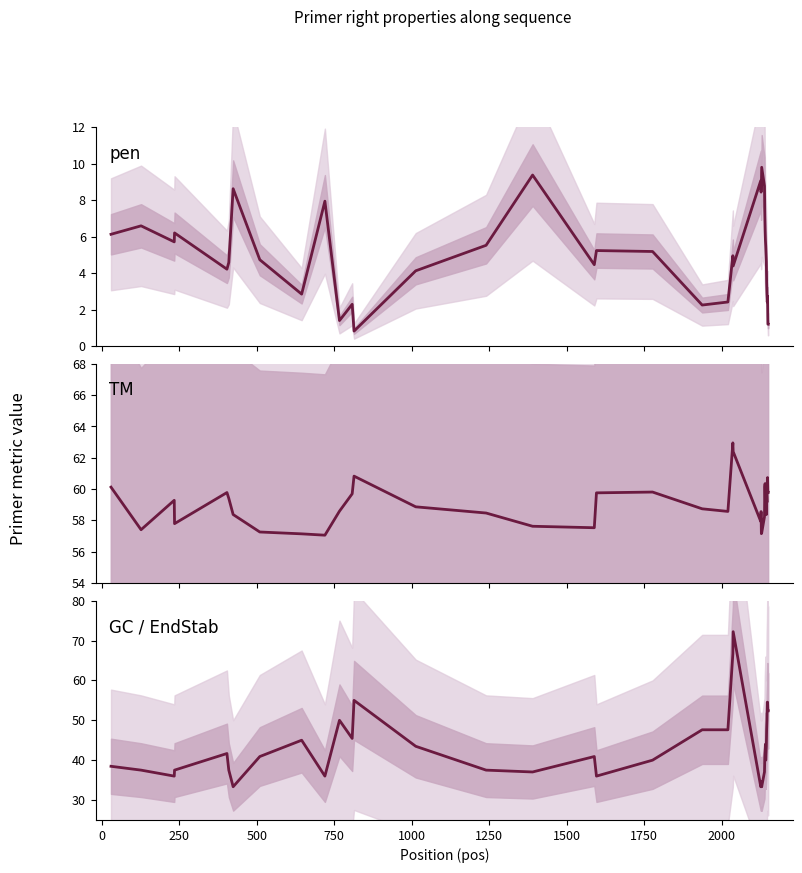

The GC / EndStab series shows 52.2 at 1250. True or false?

False